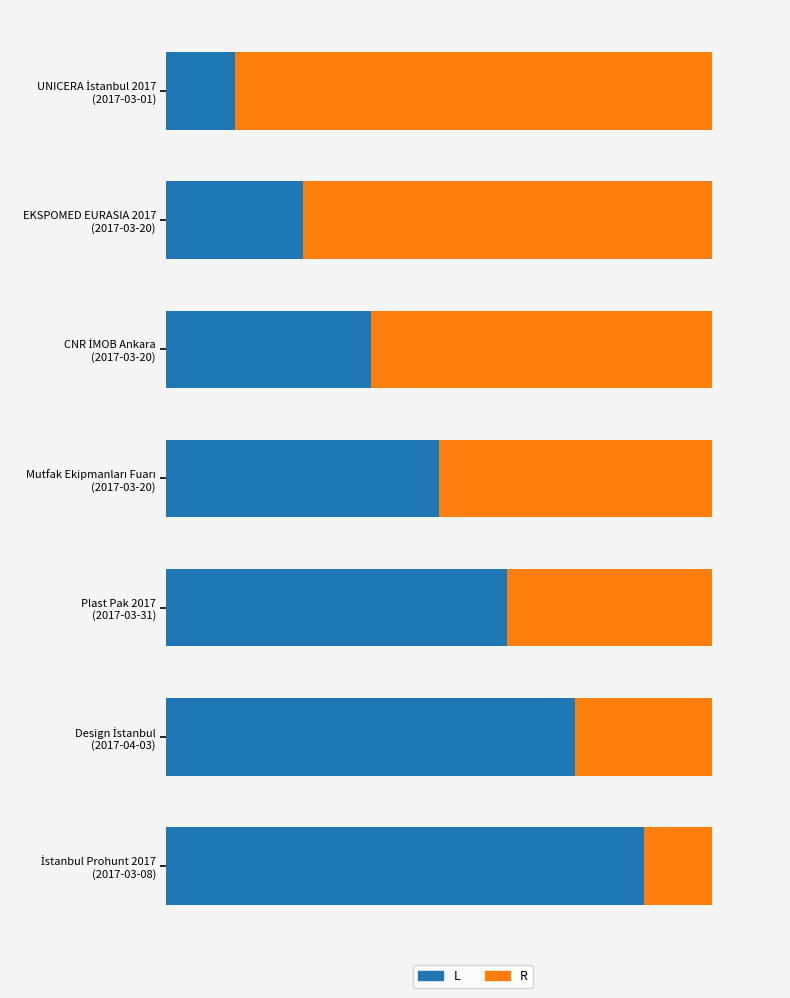

What is the difference between the second highest and minimum values in the L series?

5